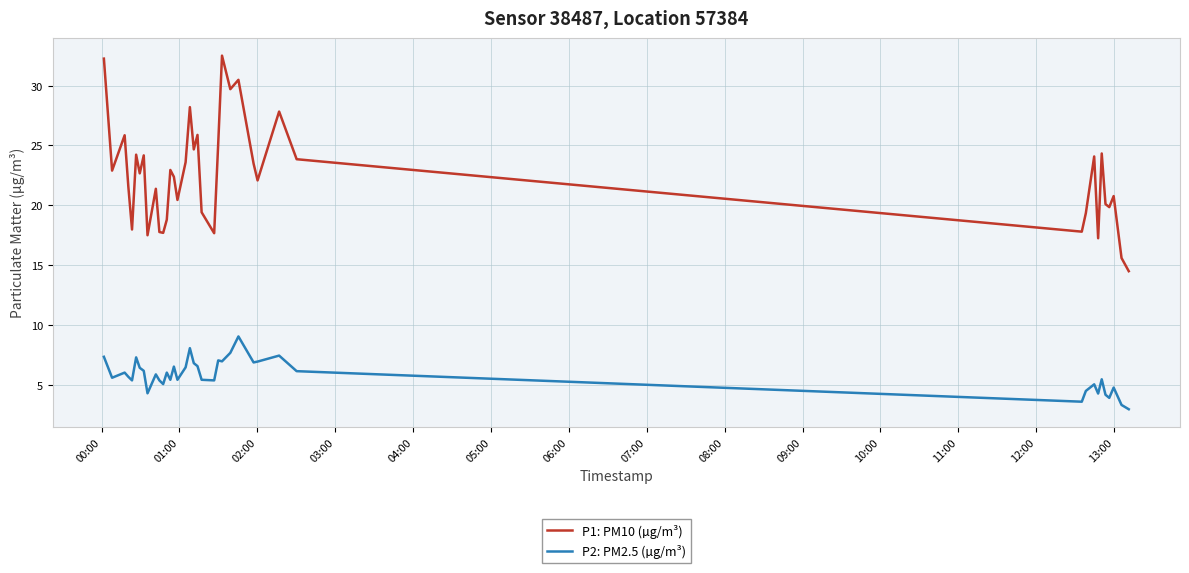

What is the difference between the maximum and minimum values in the P2: PM2.5 (µg/m³) series?

6.1